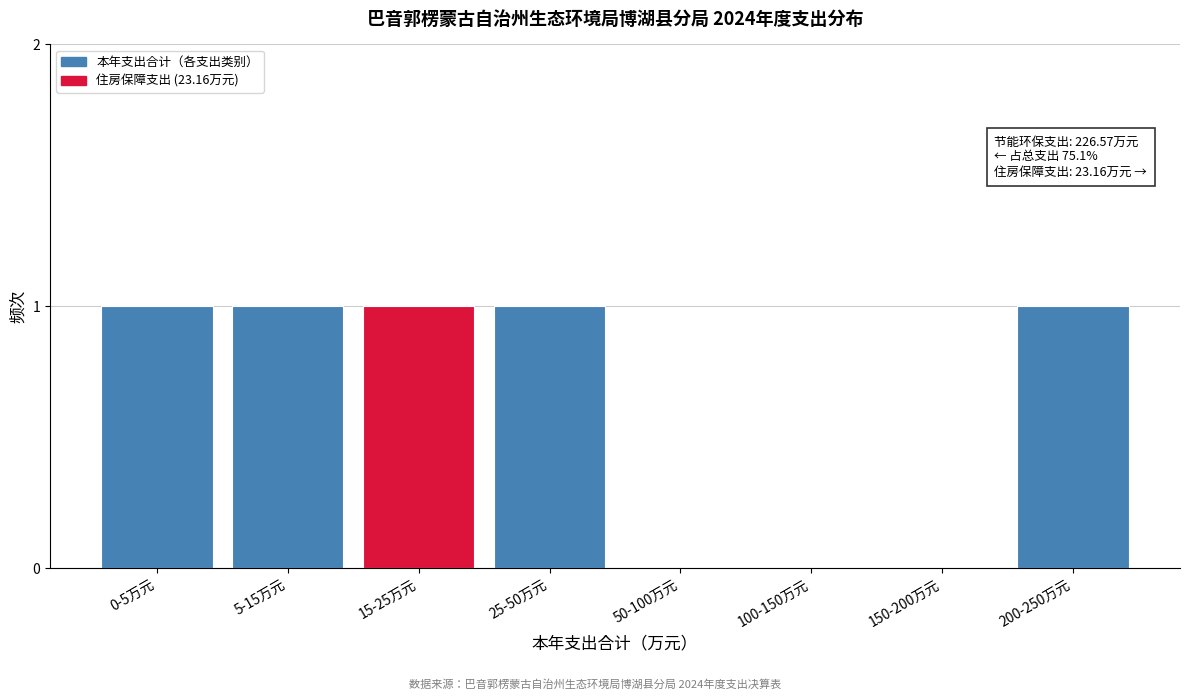

Reading left to right, what are all the values shown in this chart?

0-5万元=1	5-15万元=1	15-25万元=1	25-50万元=1	50-100万元=0	100-150万元=0	150-200万元=0	200-250万元=1